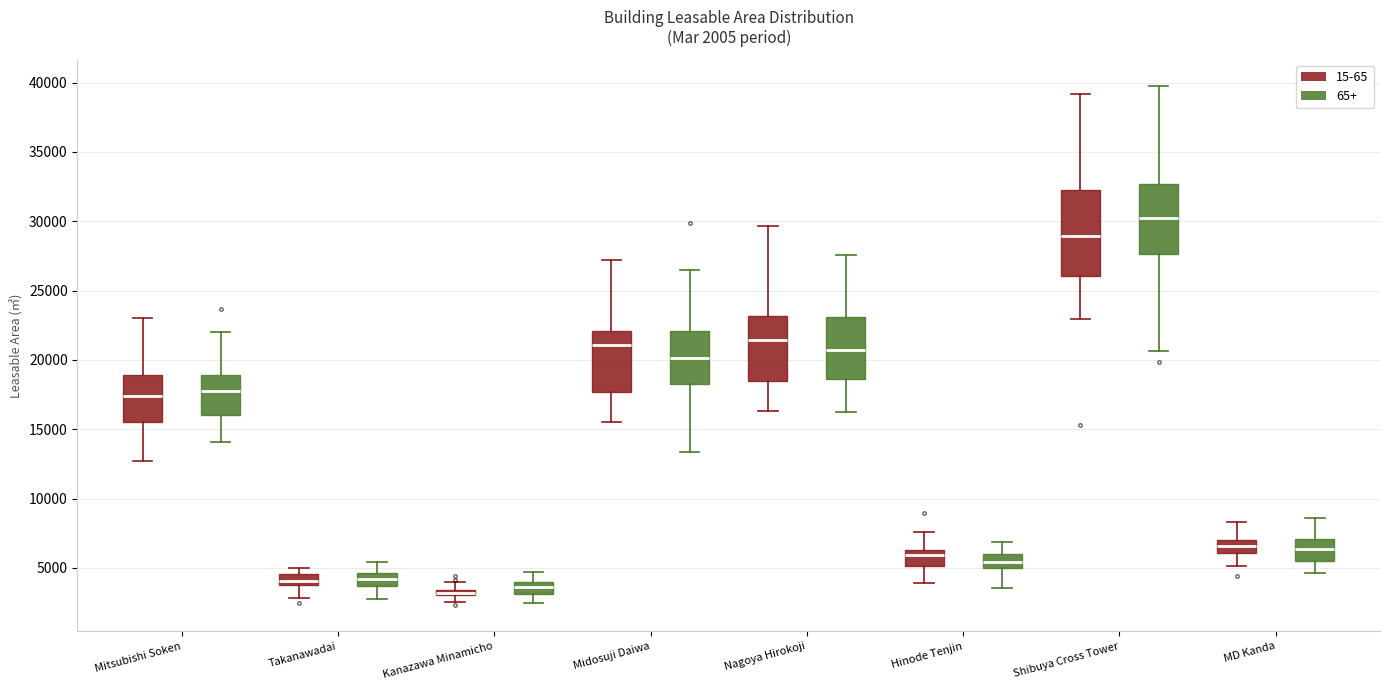

Comparing the boxes themselves (not the whiskers), which one is the tallest?

Shibuya Cross Tower (15-65)